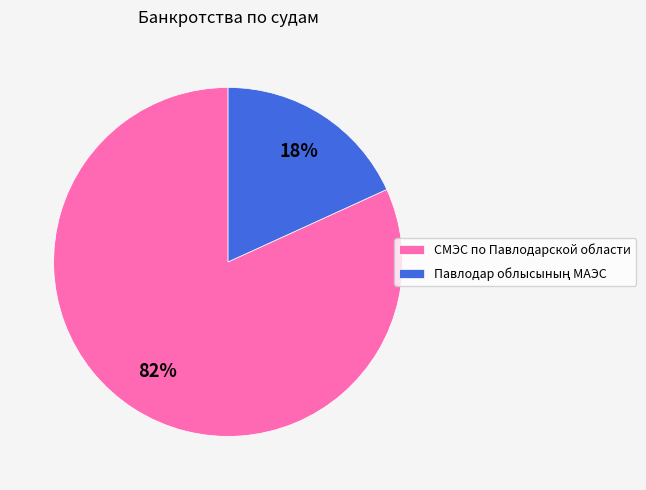

To the nearest percent, what is the average slice percentage?

50%